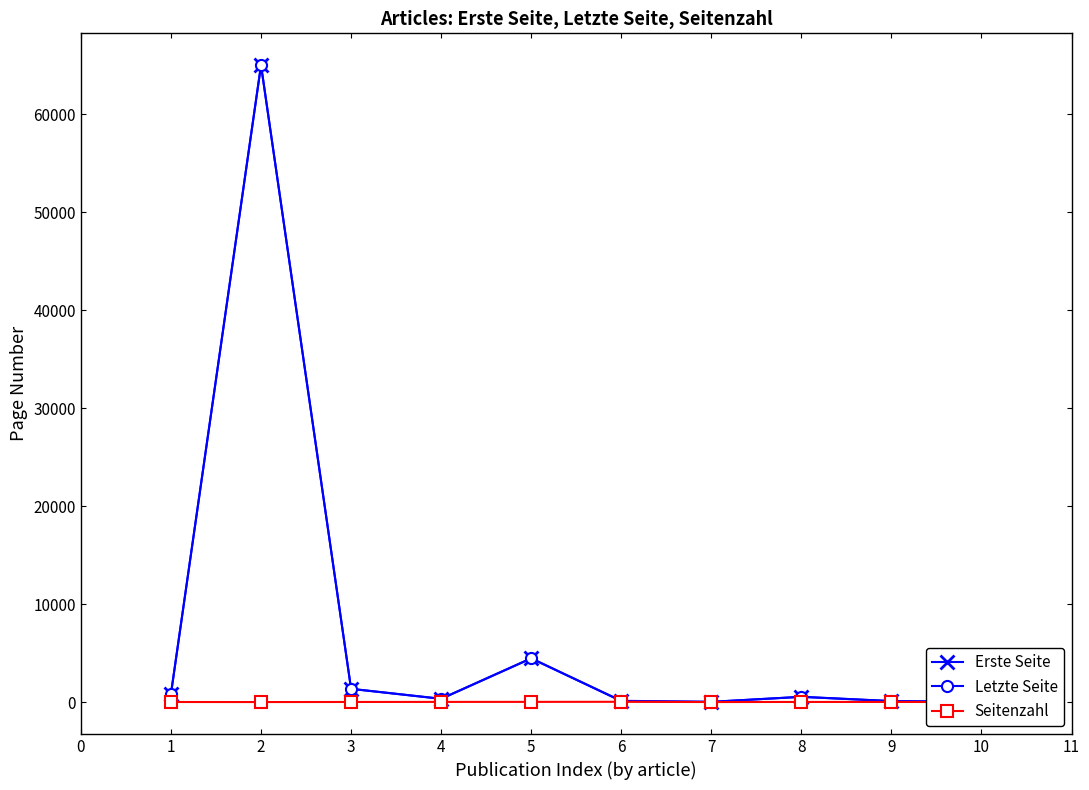

What is the difference between the second highest and second lowest values in the Letzte Seite series?

4446